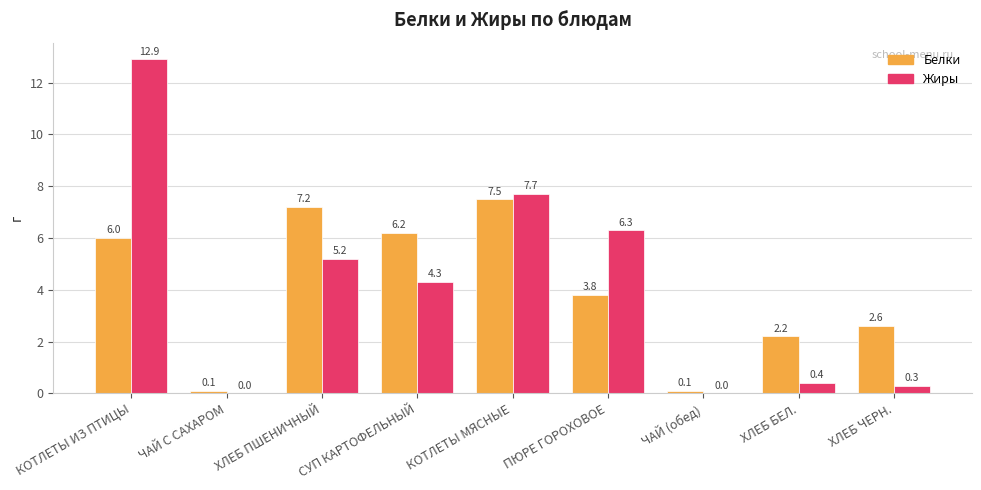

Which series has the largest total across all categories?

Жиры